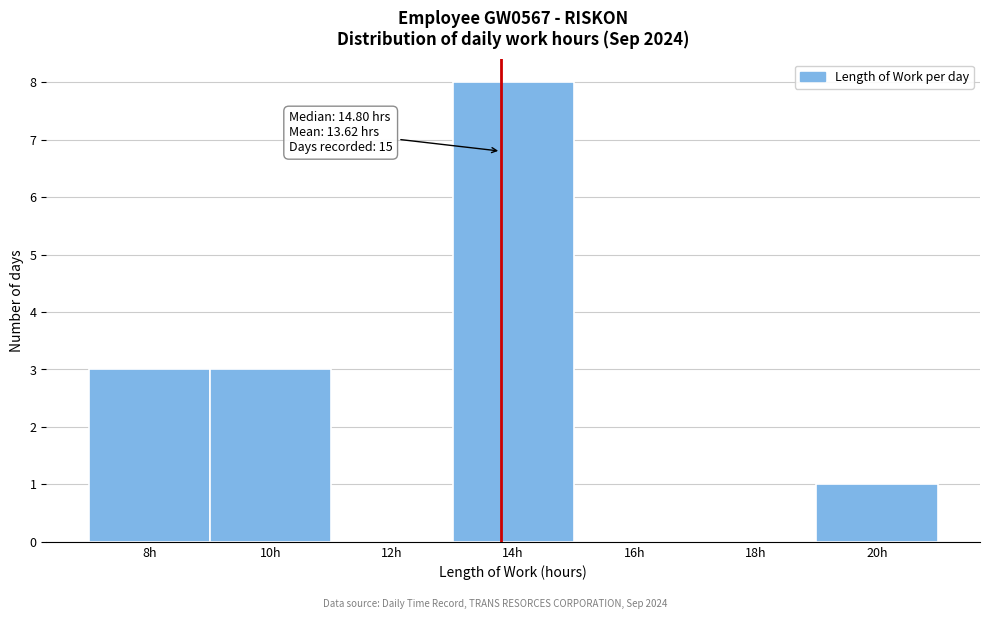

Reading left to right, list all the values displayed in this chart.

8h=3	10h=3	12h=0	14h=8	16h=0	18h=0	20h=1